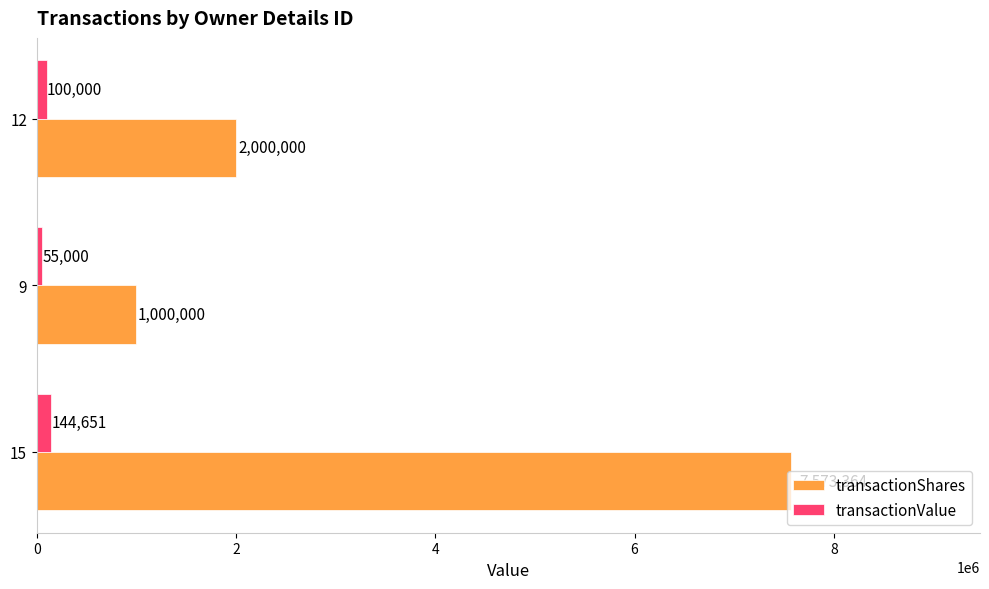

At how many categories does at least one series exceed 4952732?

1